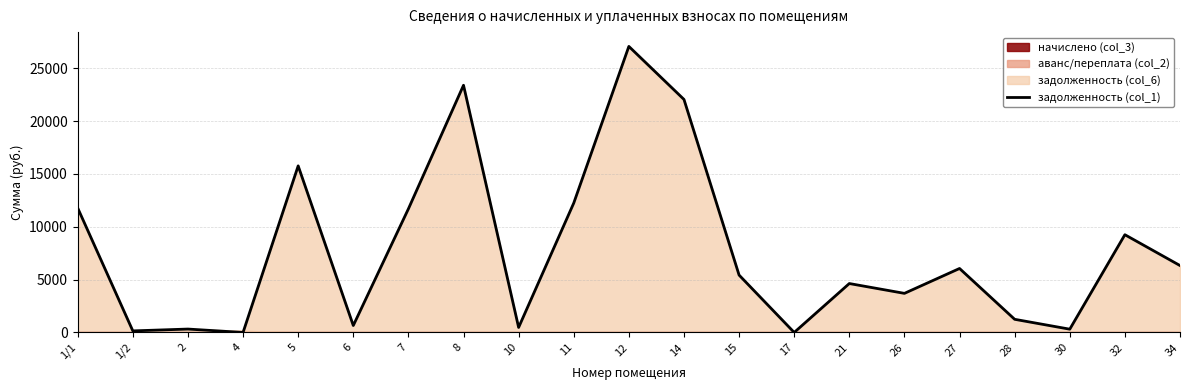

Is it true that the value at 28 is 816.5?

False